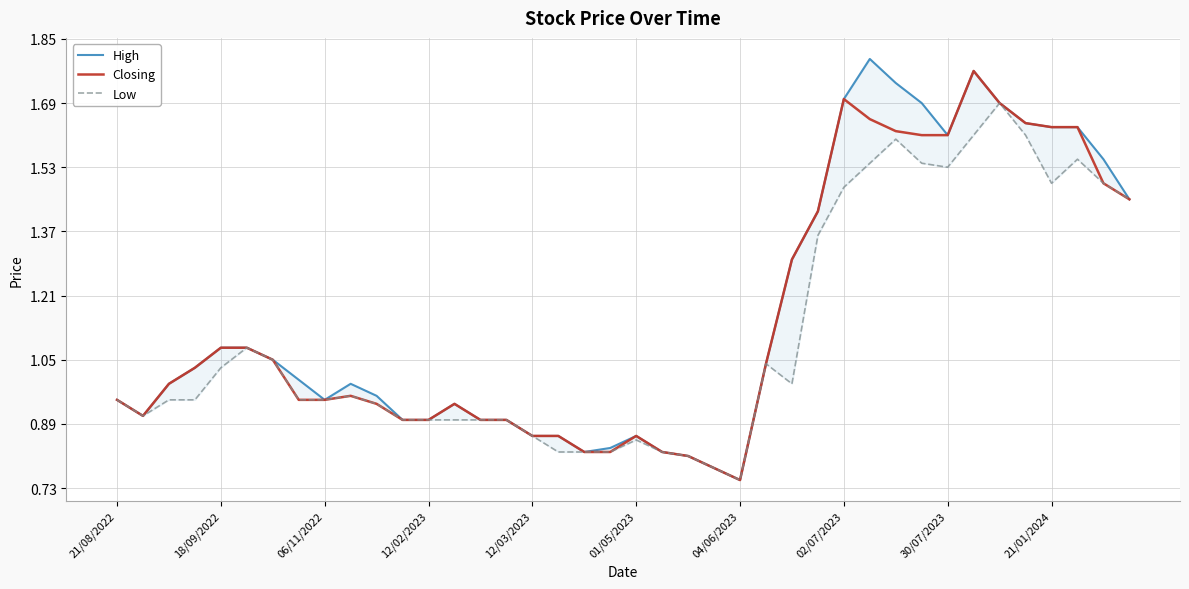

Is it true that Closing equals 0.4 at 01/05/2023?

False